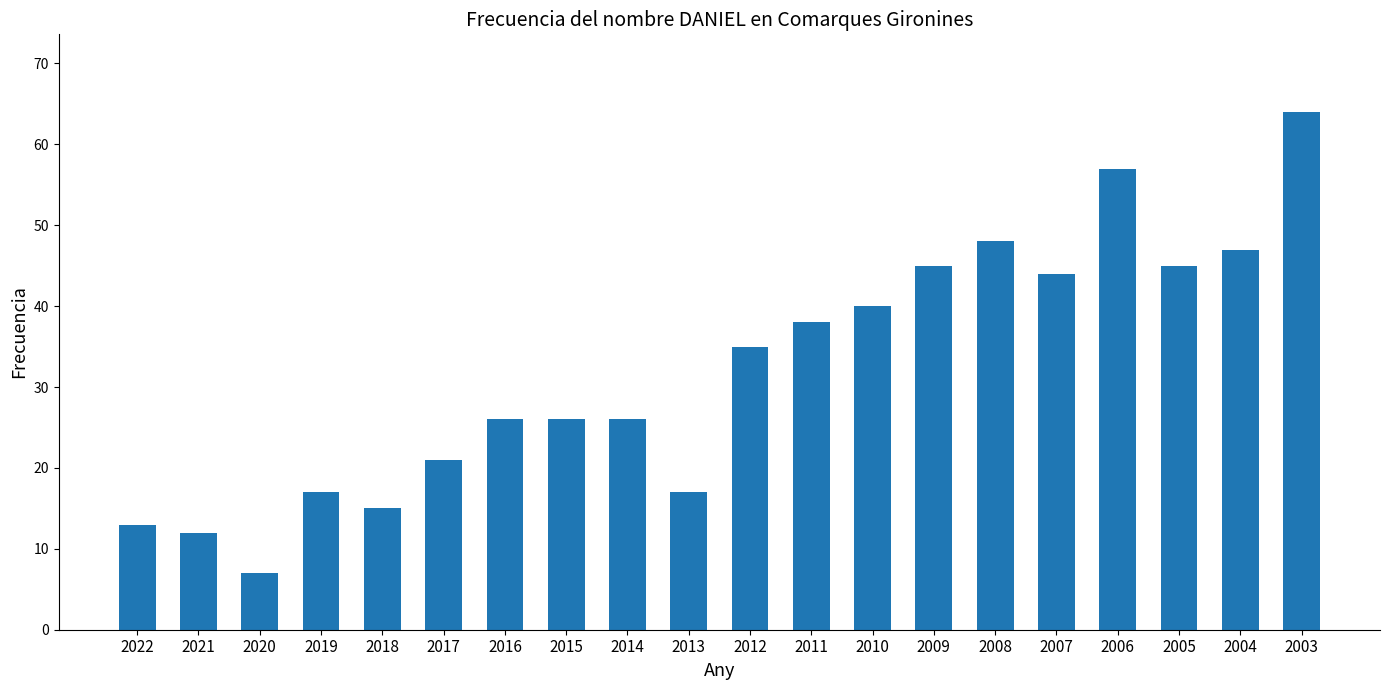

The value at 2006 is 79. True or false?

False